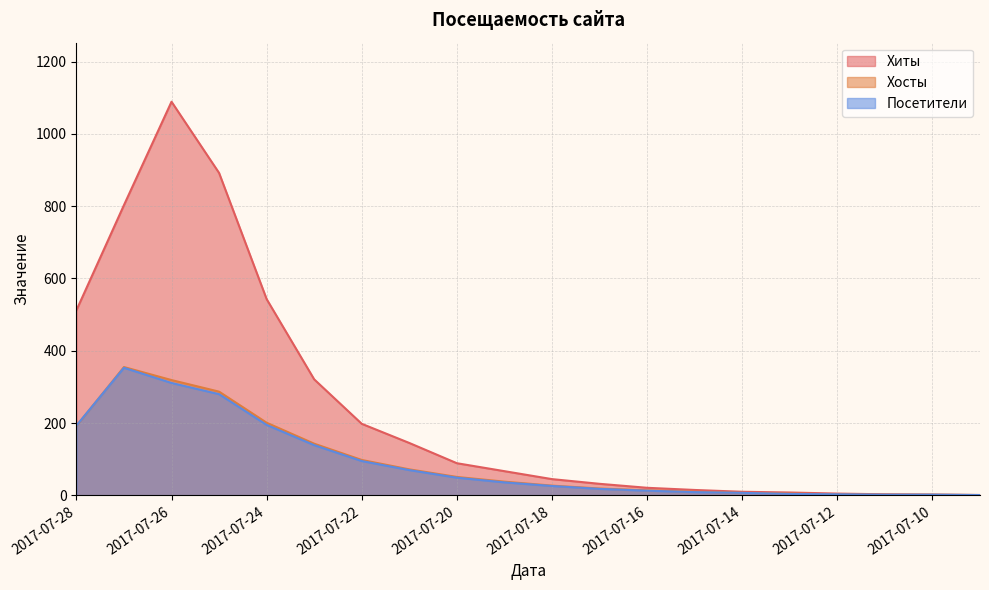

What is the difference between the maximum and minimum values in the Посетители series?

352